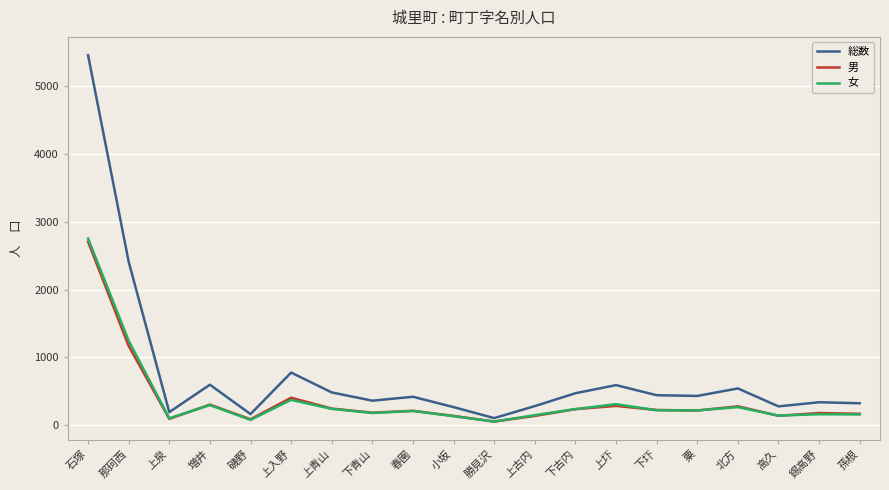

What position from the left is 上泉?

3